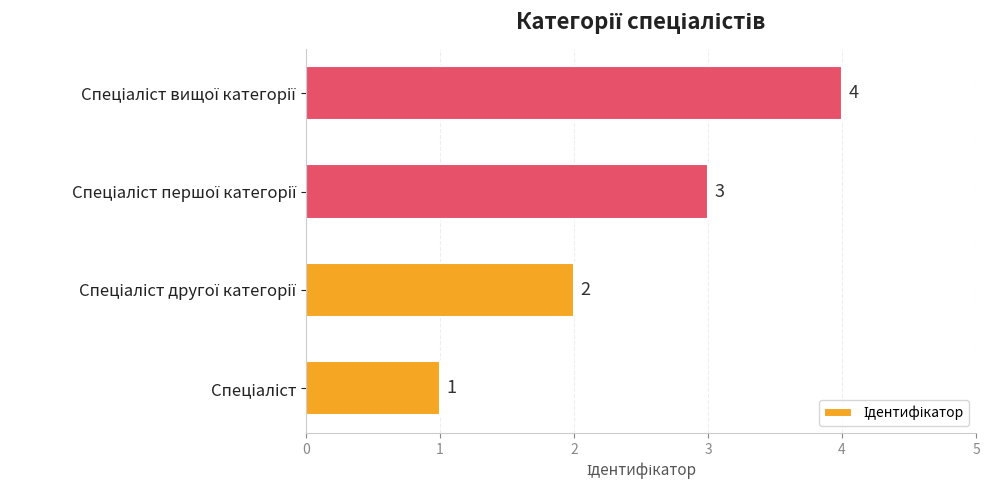

How many values are between 2 and 4?

3